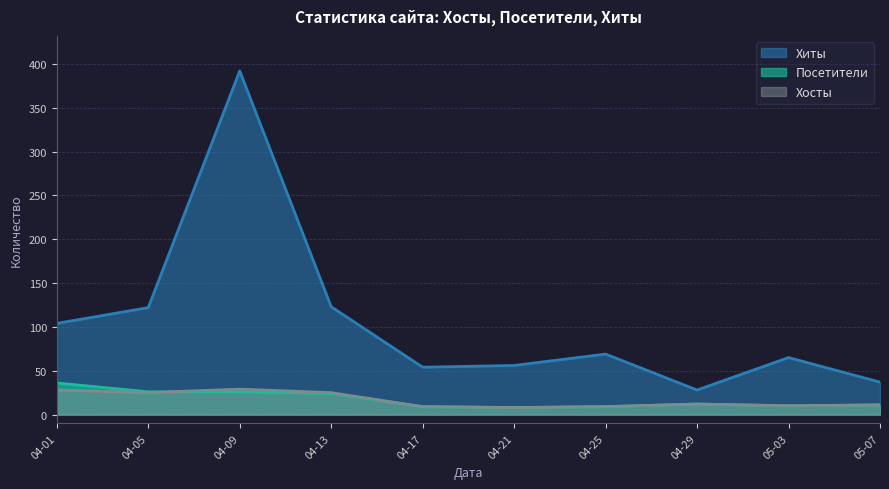

True or false: Посетители and Хиты intersect in this chart.

False